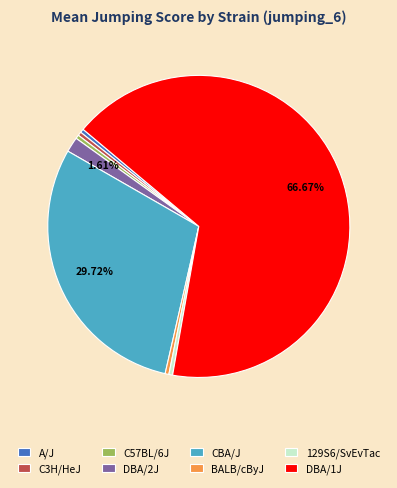

Which slice represents more than half of the pie?

DBA/1J